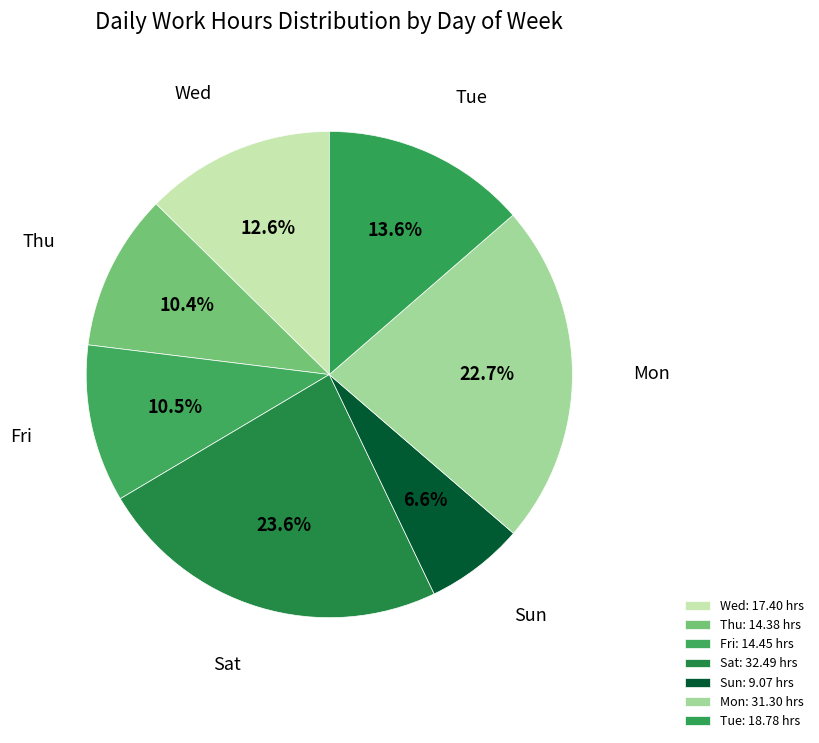

What is the ratio of the value at Sun to the value at Tue?

0.5